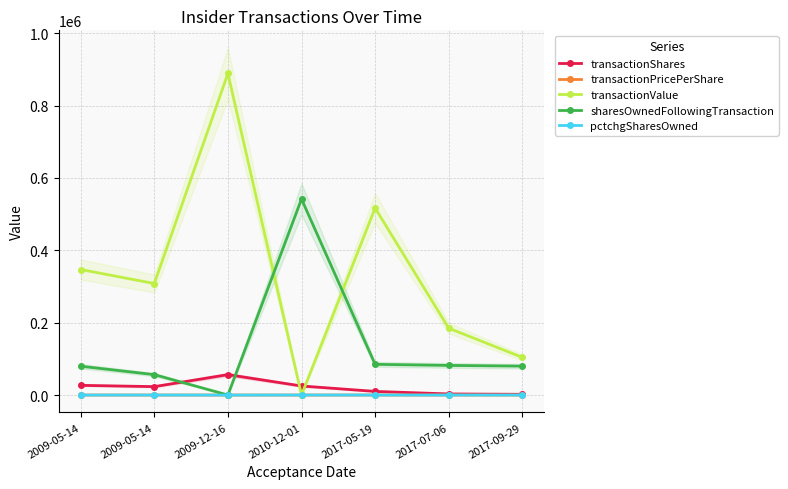

How many lines are shown in the chart?

5